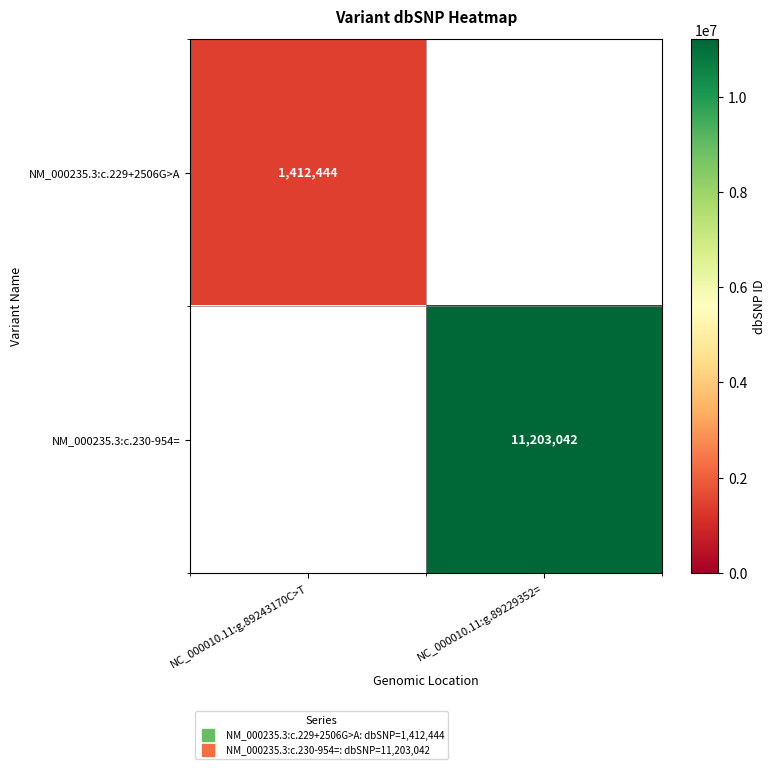

At how many categories does at least one series exceed 9737136?

1